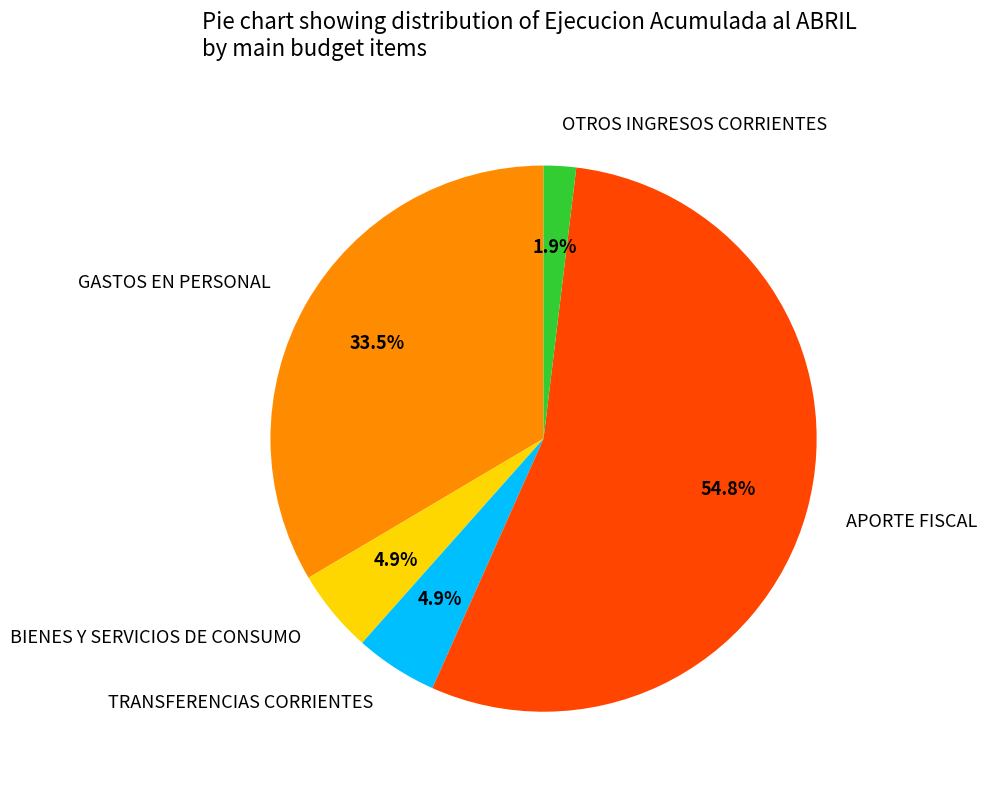

Which category accounts for the majority?

APORTE FISCAL